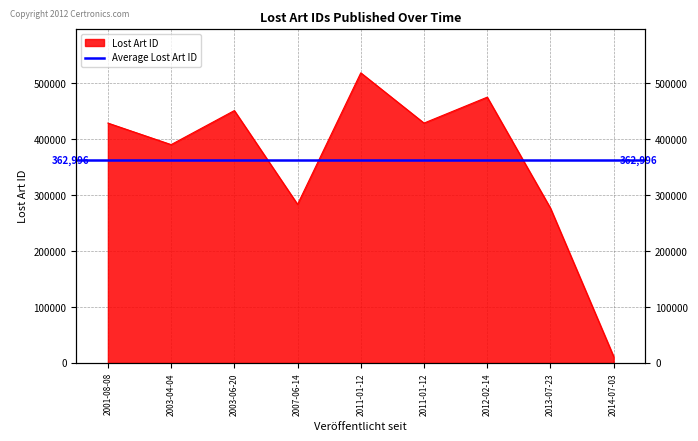

Is it true that the value at 2003-06-20 is 451511?

True